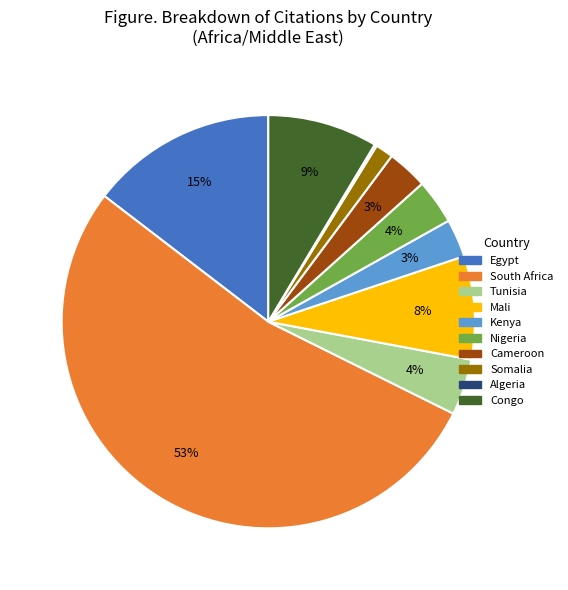

What percentage is the Cameroon slice, to the nearest percent?

3%